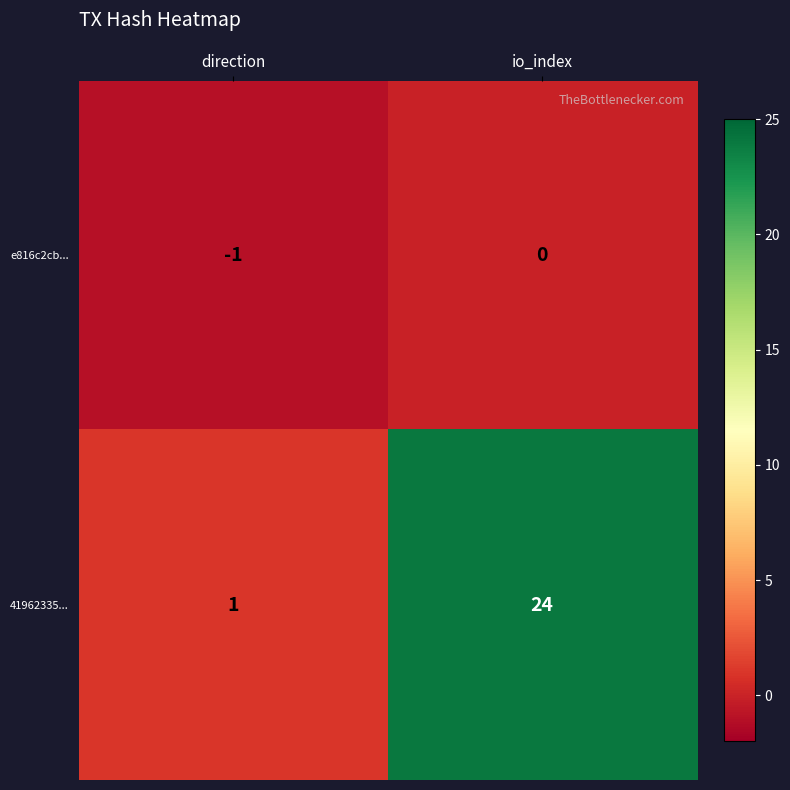

Which series has the largest total across all categories?

41962335...